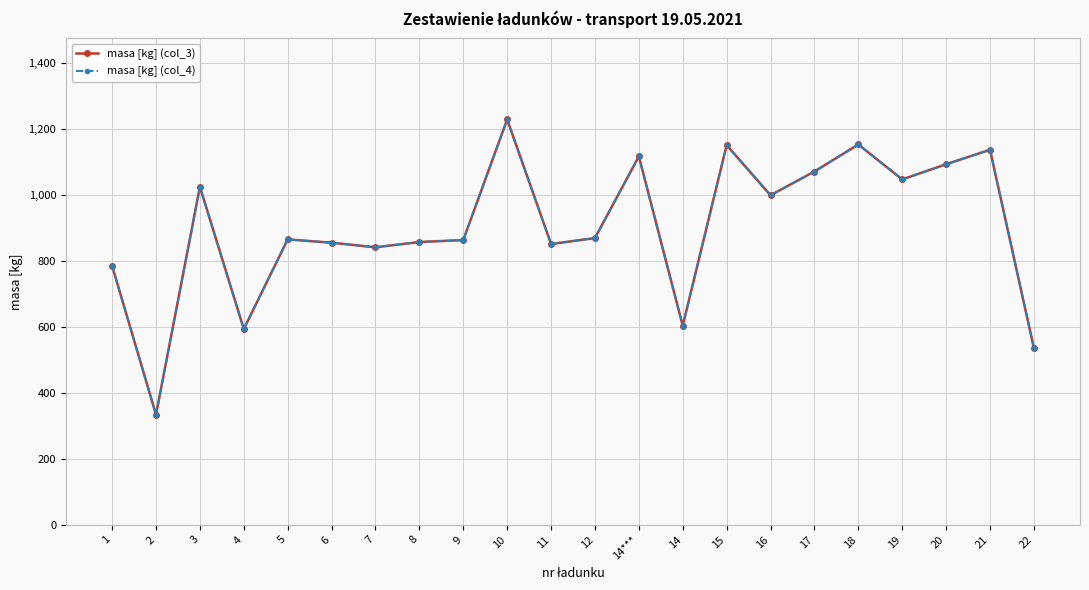

The value of masa [kg] (col_3) at 17 is 1072. True or false?

True